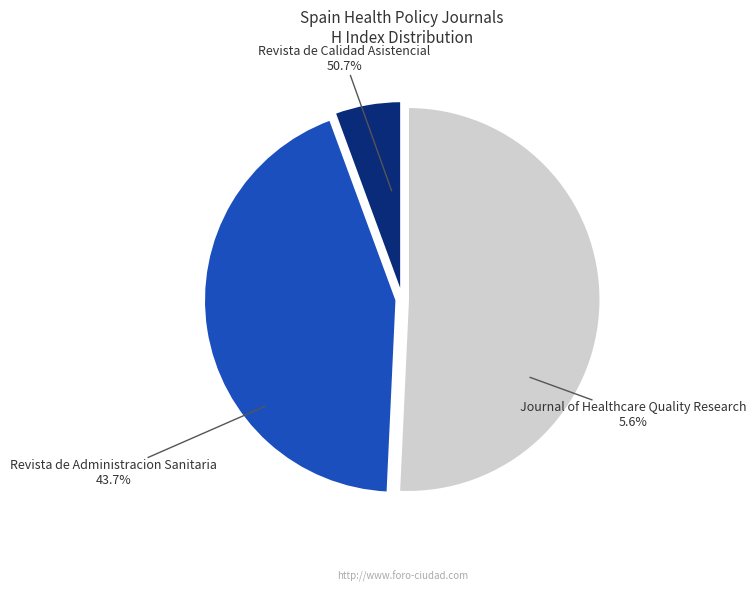

To the nearest percent, what is the difference between the Revista de Calidad Asistencial and Revista de Administracion Sanitaria slice percentages?

7%